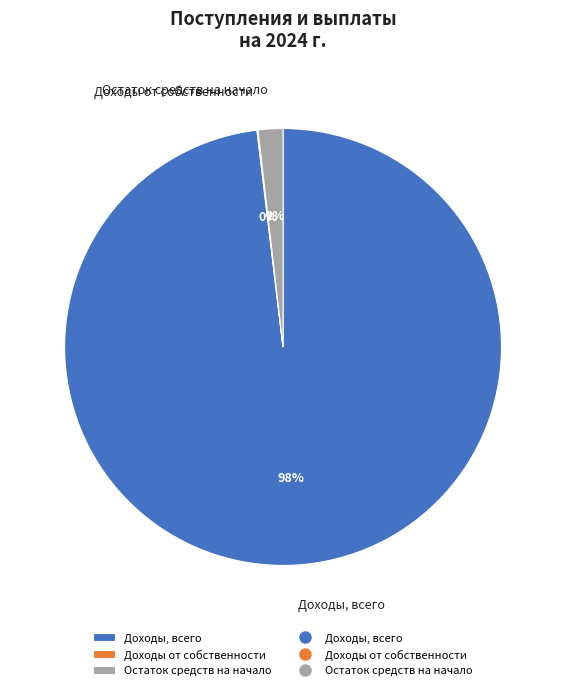

Between Остаток средств на начало and Доходы, всего, which is larger?

Доходы, всего